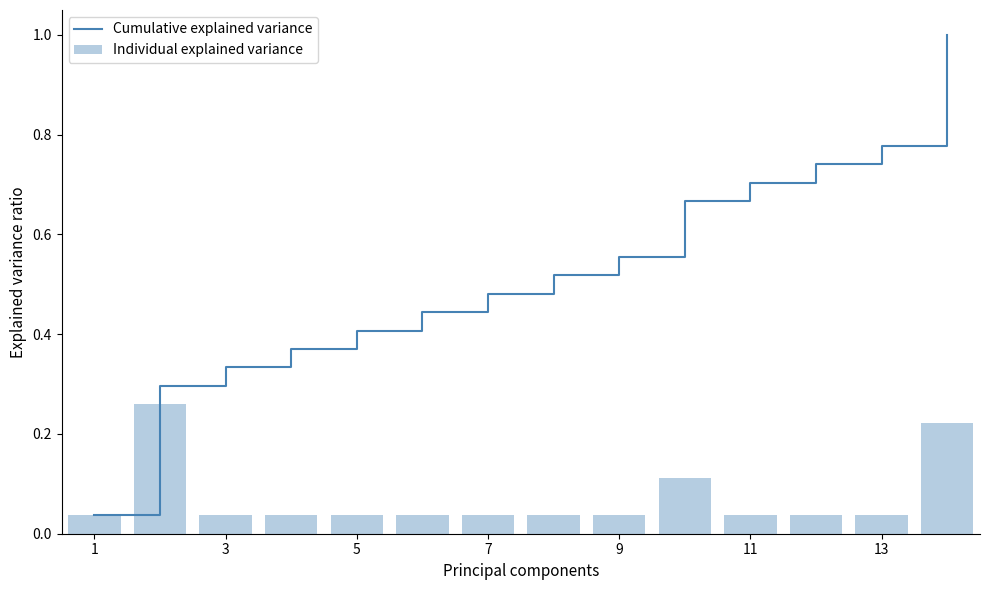

What is the sum of all Individual explained variance values?

1.0